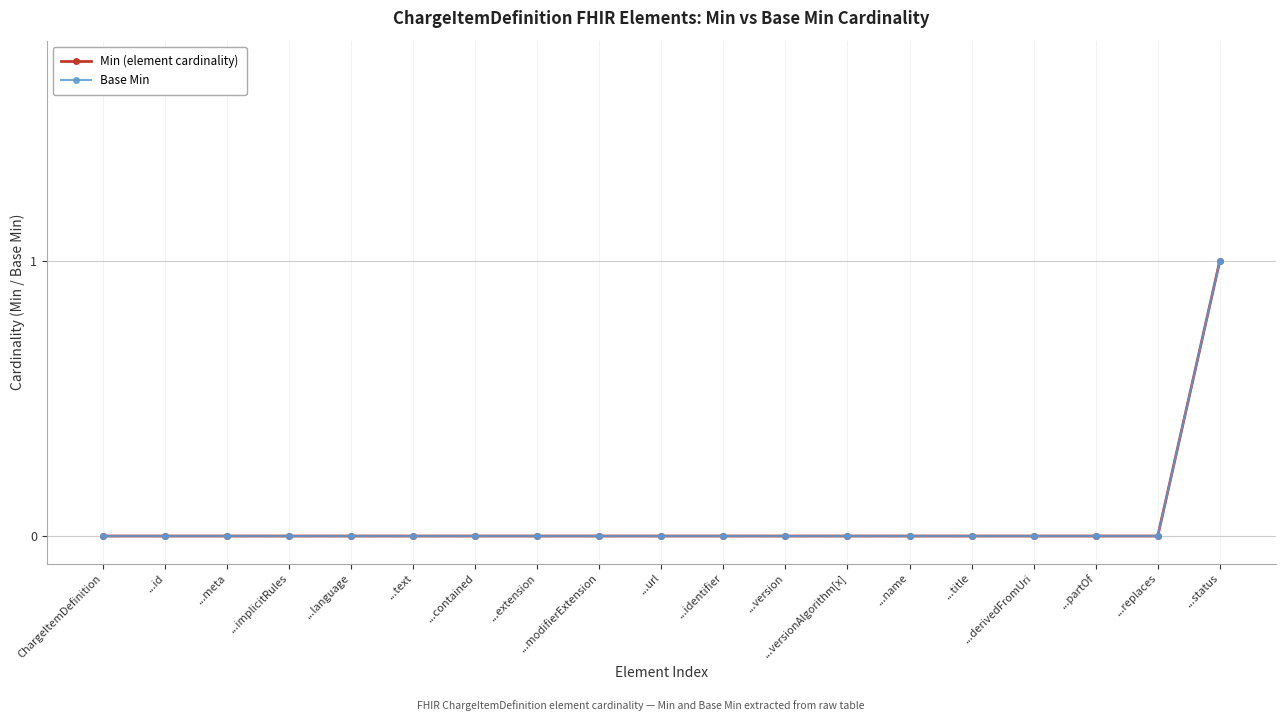

Is the value of Base Min at ...extension greater than the value of Min (element cardinality) at ...derivedFromUri?

No